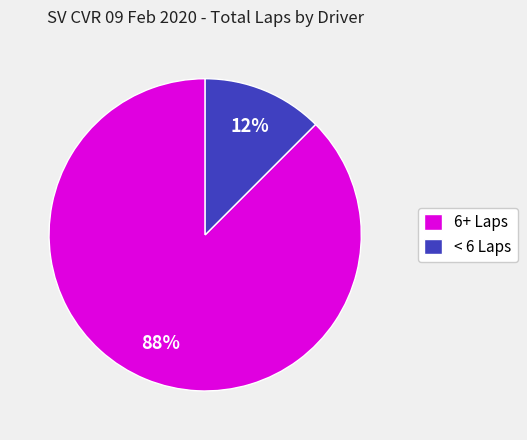

To the nearest percent, what is the average slice percentage?

50%